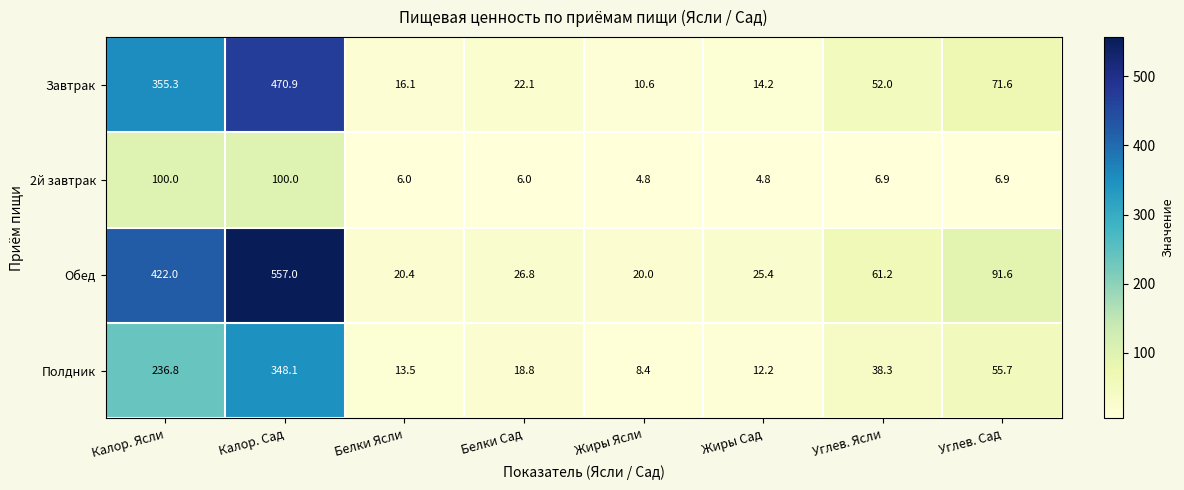

Is it true that Обед equals 29.3 at Углев. Ясли?

False